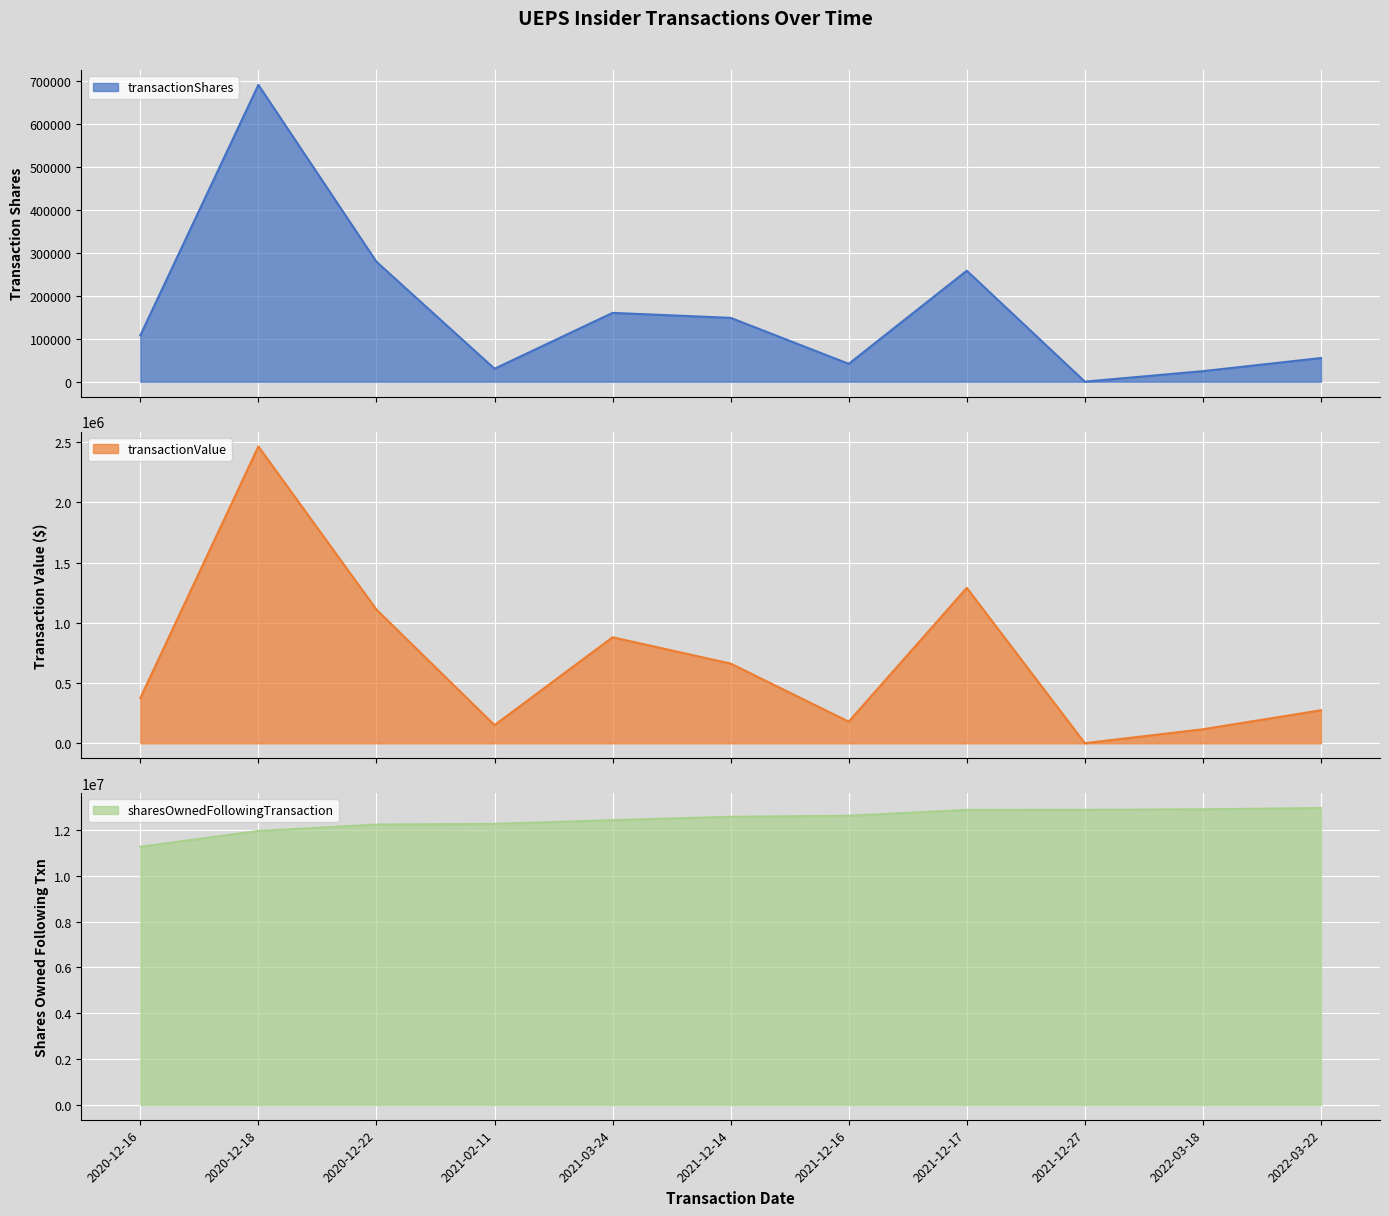

Rank the categories by transactionValue value from lowest to highest.

2021-12-27, 2022-03-18, 2021-02-11, 2021-12-16, 2022-03-22, 2020-12-16, 2021-12-14, 2021-03-24, 2020-12-22, 2021-12-17, 2020-12-18